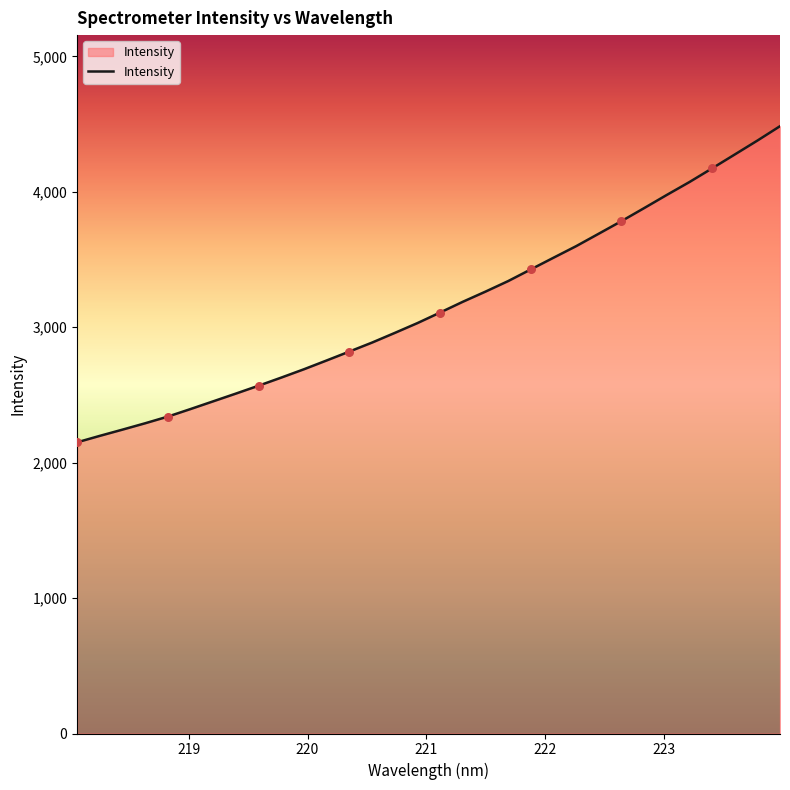

What is the greatest value displayed?

4485.0